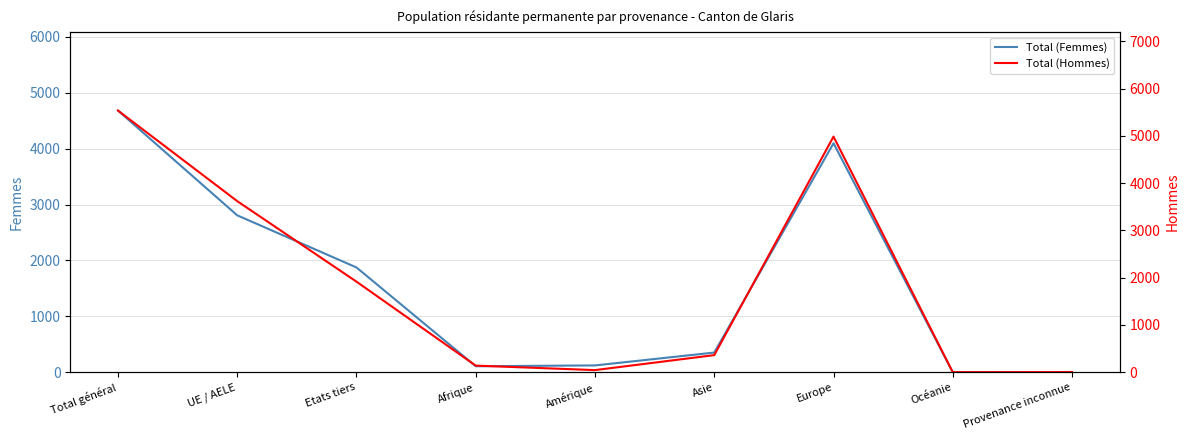

Where is the first local minimum for Total (Femmes)?

Afrique